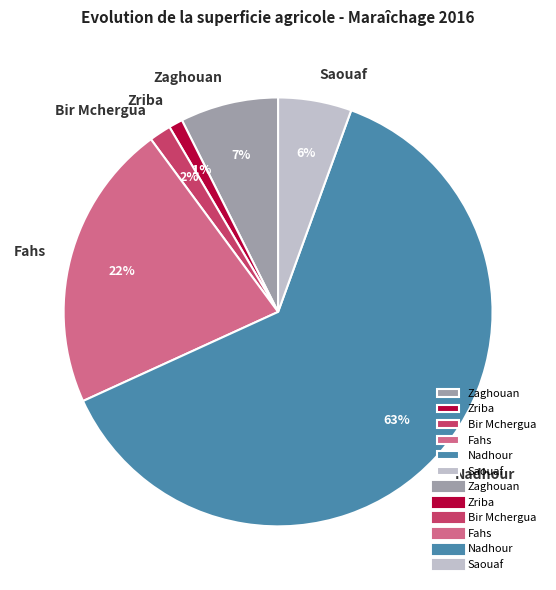

To the nearest percent, what portion does Saouaf represent?

6%